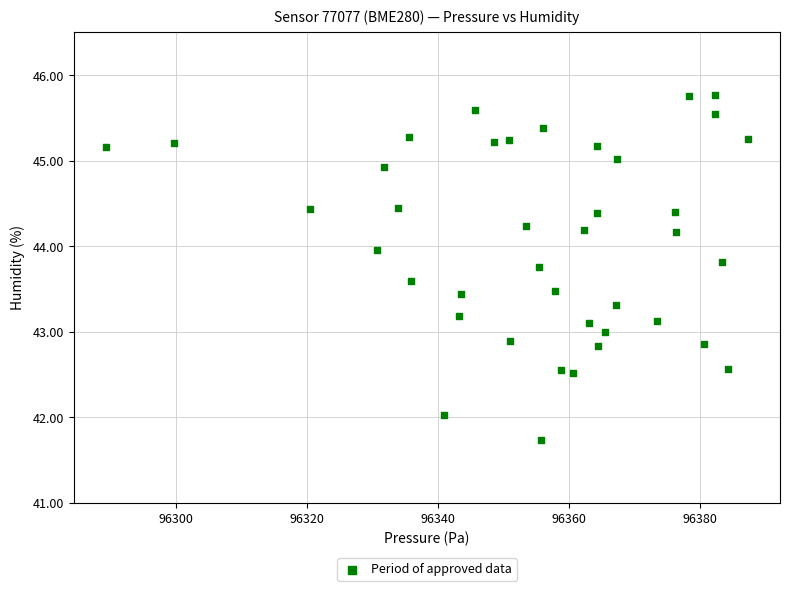

What is the range of Y values (max minus min)?

4.0